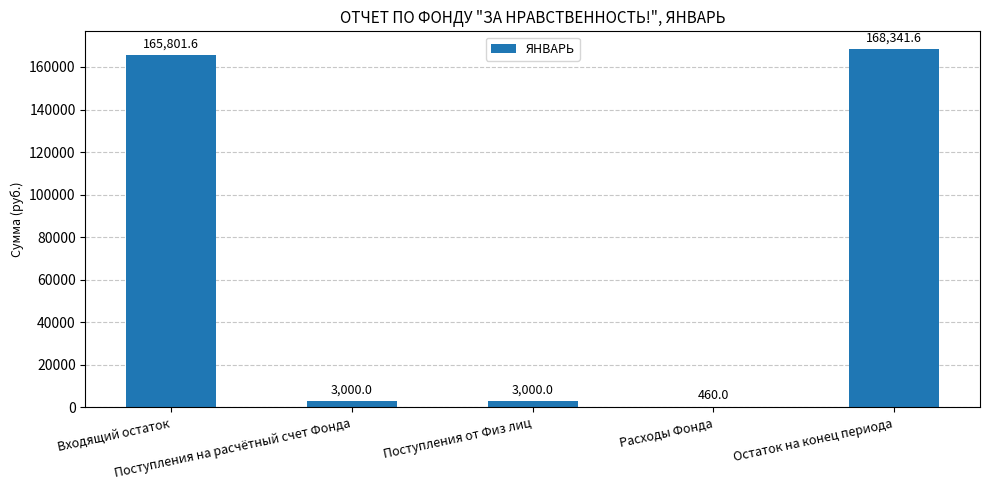

What is the greatest value displayed?

168341.6